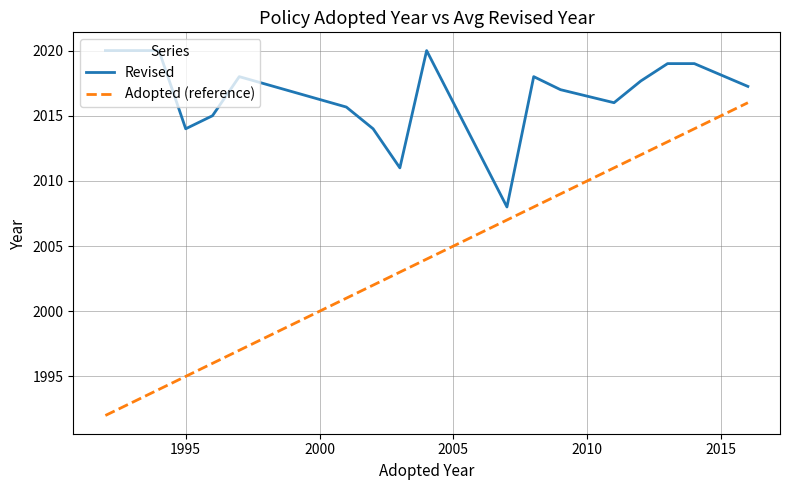

Count the number of data series in this chart.

2